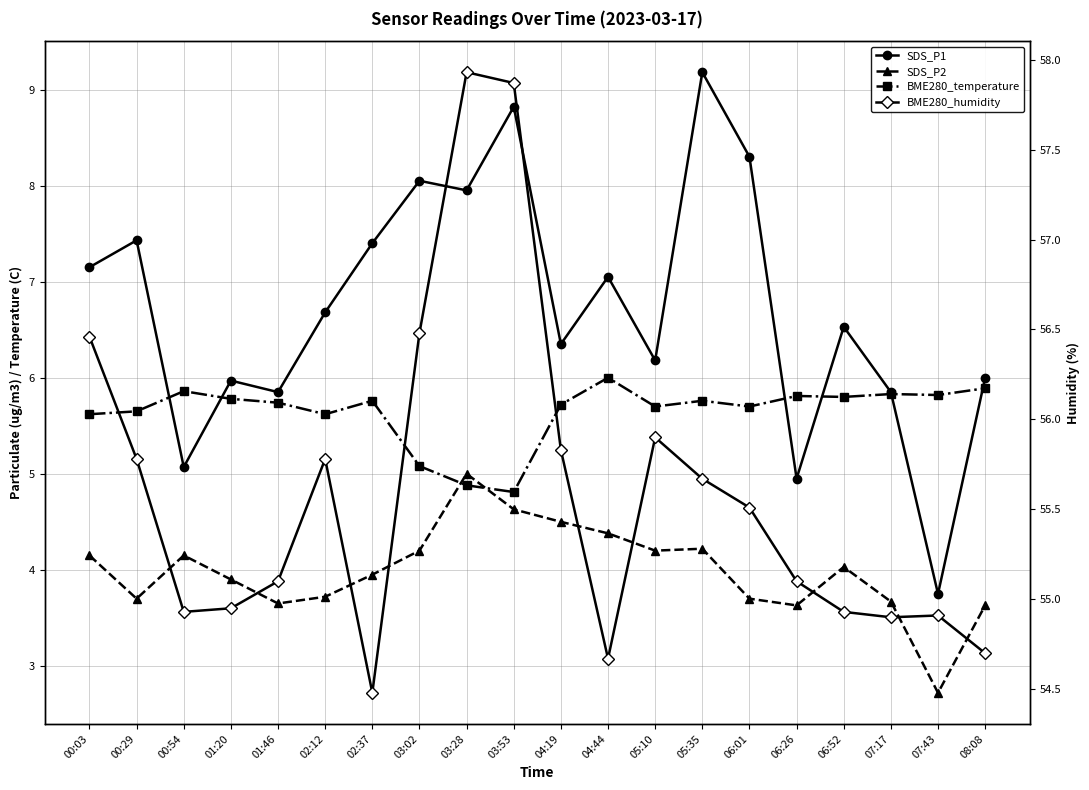

At how many categories does at least one series exceed 8?

20